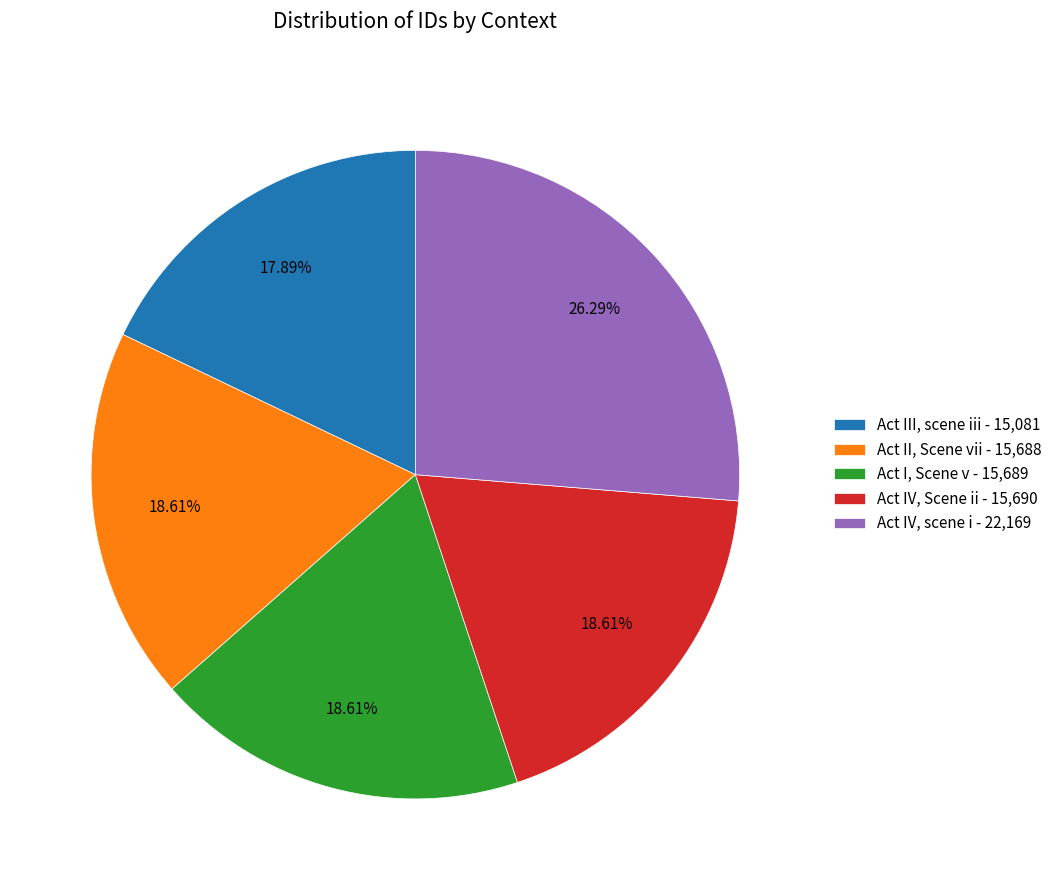

Combined, do Act III, scene iii and Act IV, Scene ii account for over 50%?

No